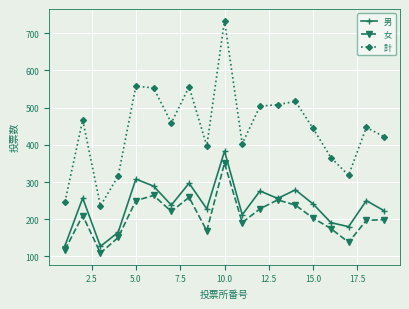

What is the value of the 計 point at the 19th from the left?

422